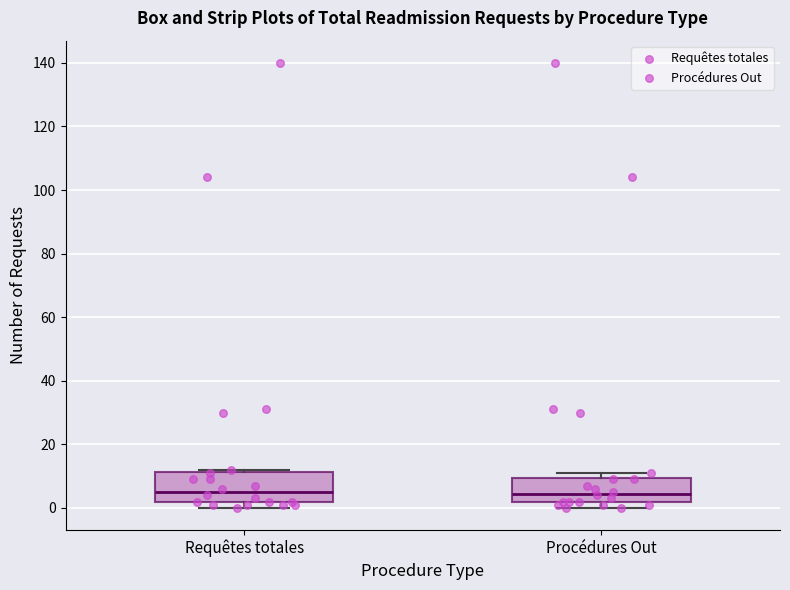

Where is the lower edge of the box for Requêtes totales on the y-axis? The values are not printed on the chart, so give them approximately, as read against the axis.

2